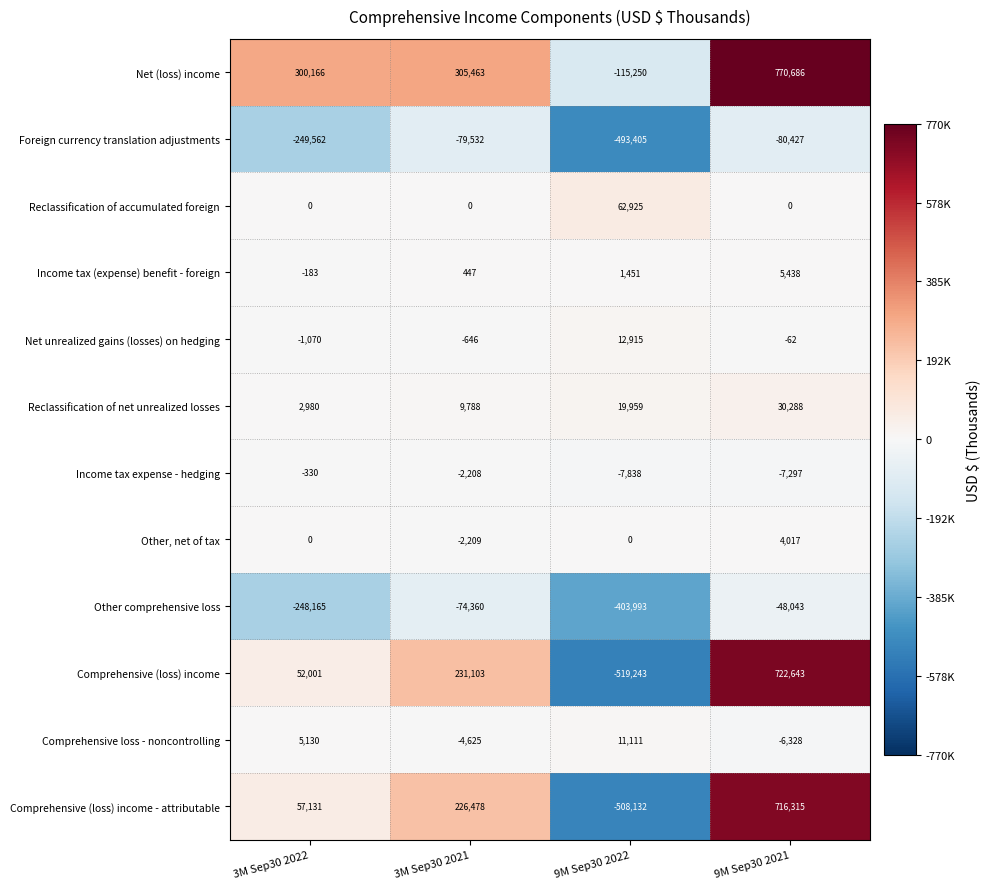

How many values in the Income tax expense - hedging series are below -2208?

2